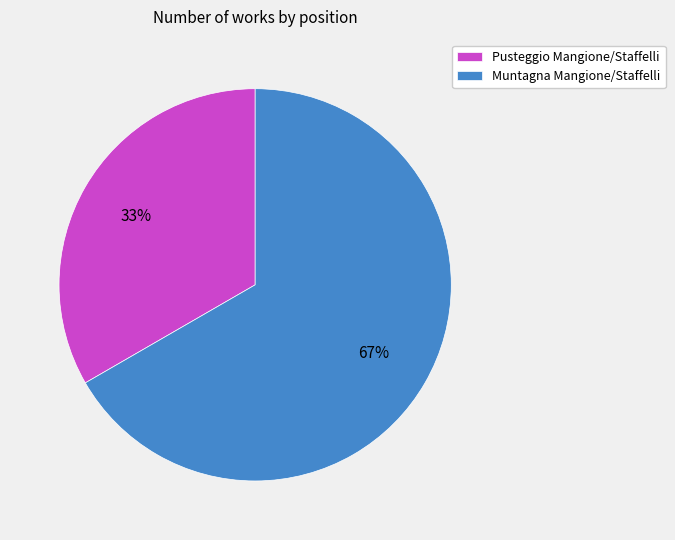

What percentage is the Muntagna Mangione/Staffelli slice, to the nearest percent?

67%